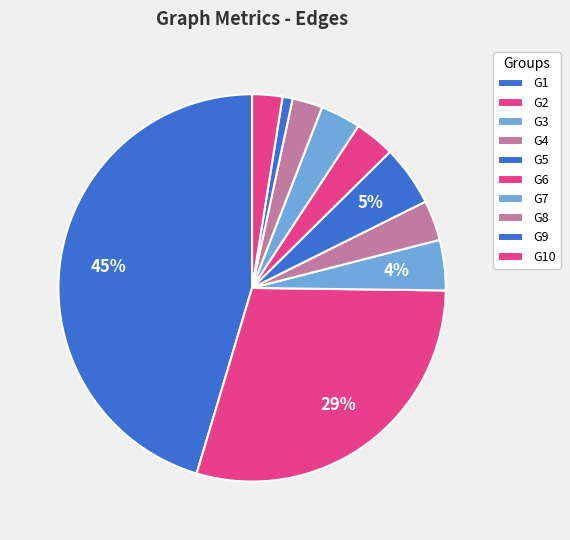

Which category has the smallest portion of the pie?

G9